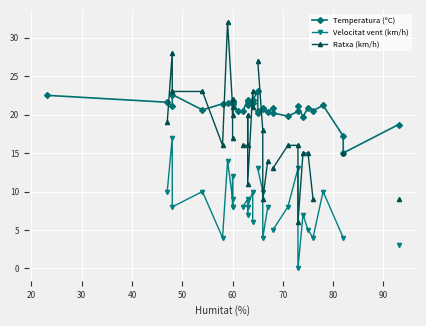

What is the value of the Velocitat vent (km/h) point at the 23rd from the left?

4.0